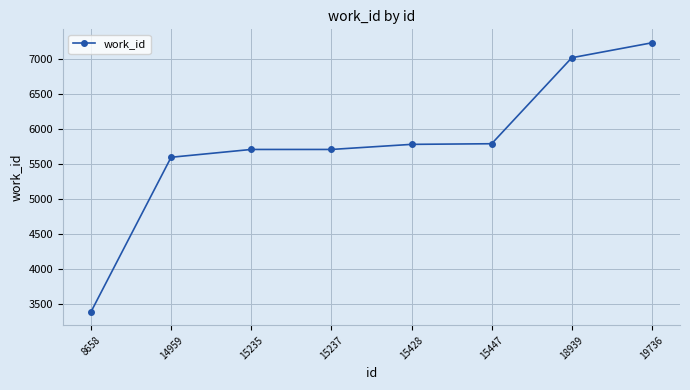

Approximately how many times larger is the value at 15235 compared to 19736?

0.8